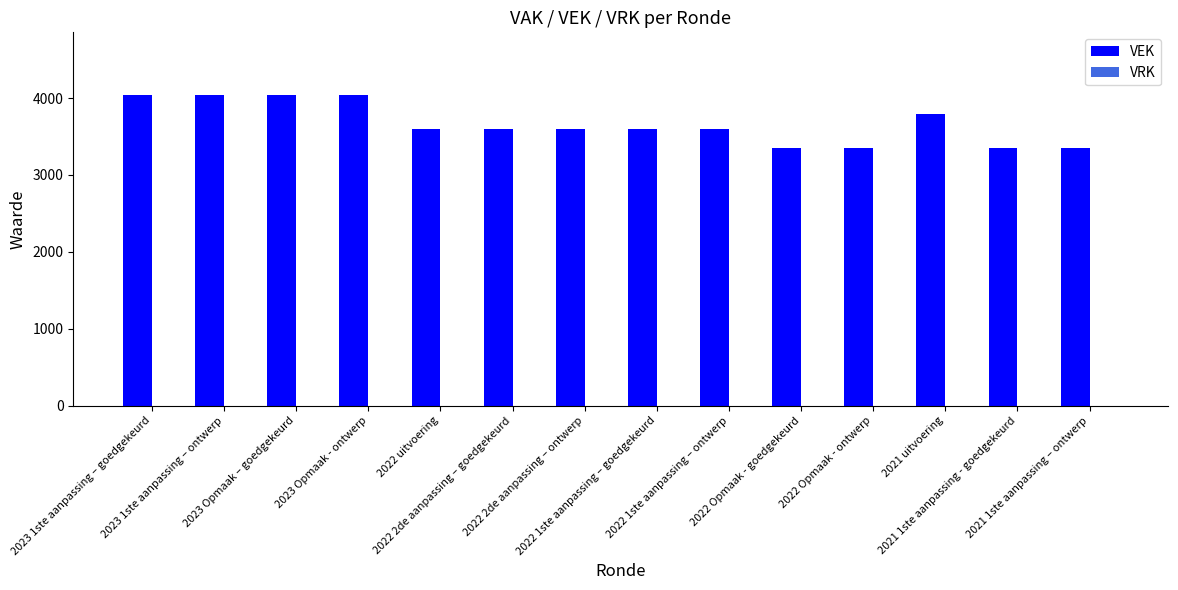

What is the greatest value displayed?

4045